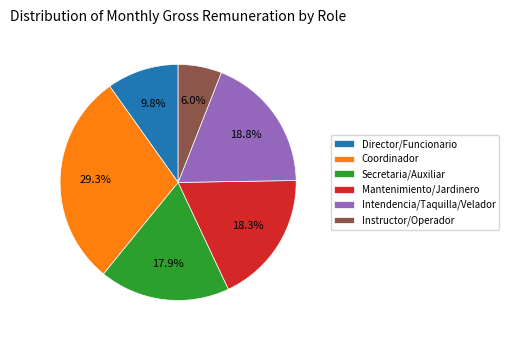

Do Coordinador and Secretaria/Auxiliar together represent more than half of the pie?

No